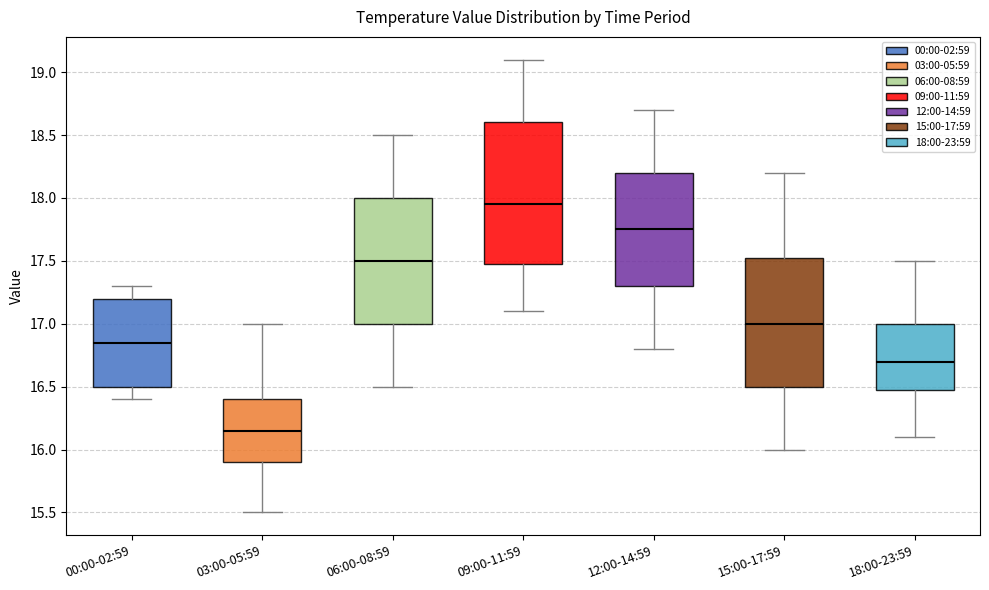

Which box's median line is the highest?

09:00-11:59